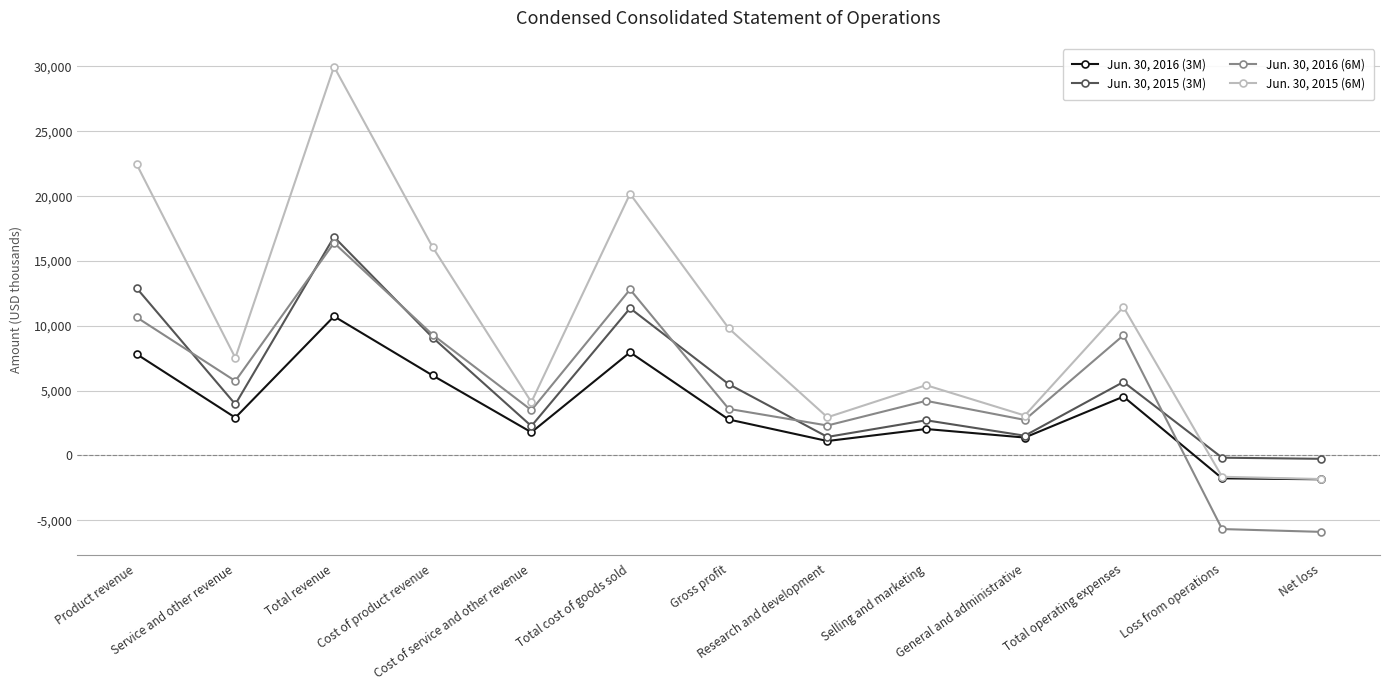

How many negative values does the Jun. 30, 2016 (3M) series have?

2